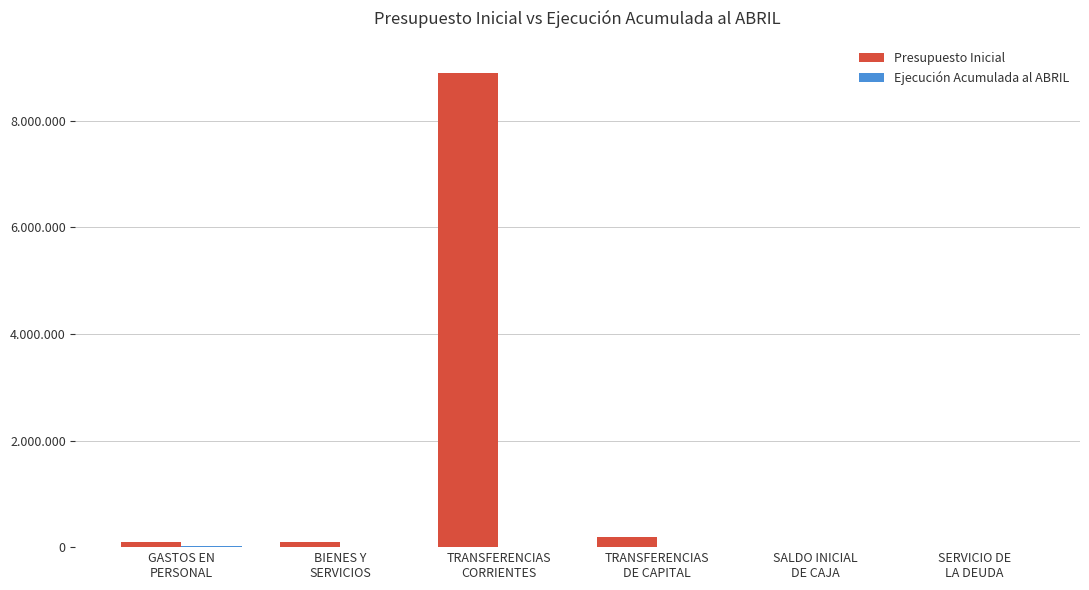

True or false: Presupuesto Inicial has a value of 17 at SALDO INICIAL
DE CAJA.

False